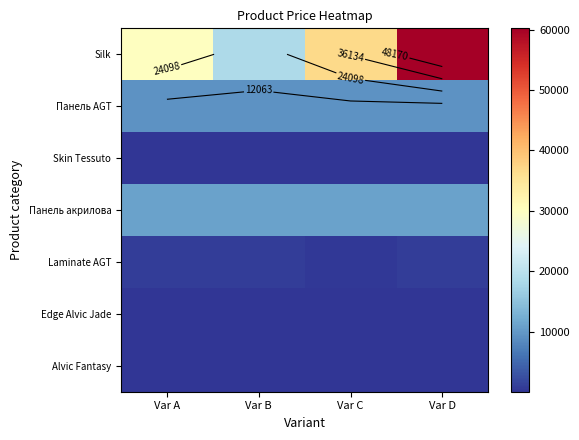

List the labels in order of Laminate AGT value, smallest first.

Var C, Var B, Var D, Var A